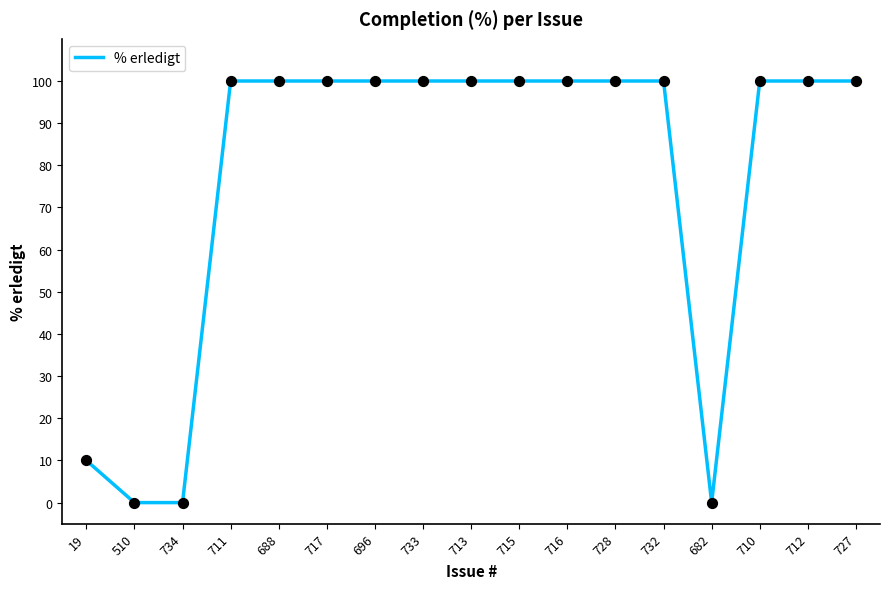

What is the ratio of the value at 696 to the value at 733?

1.0